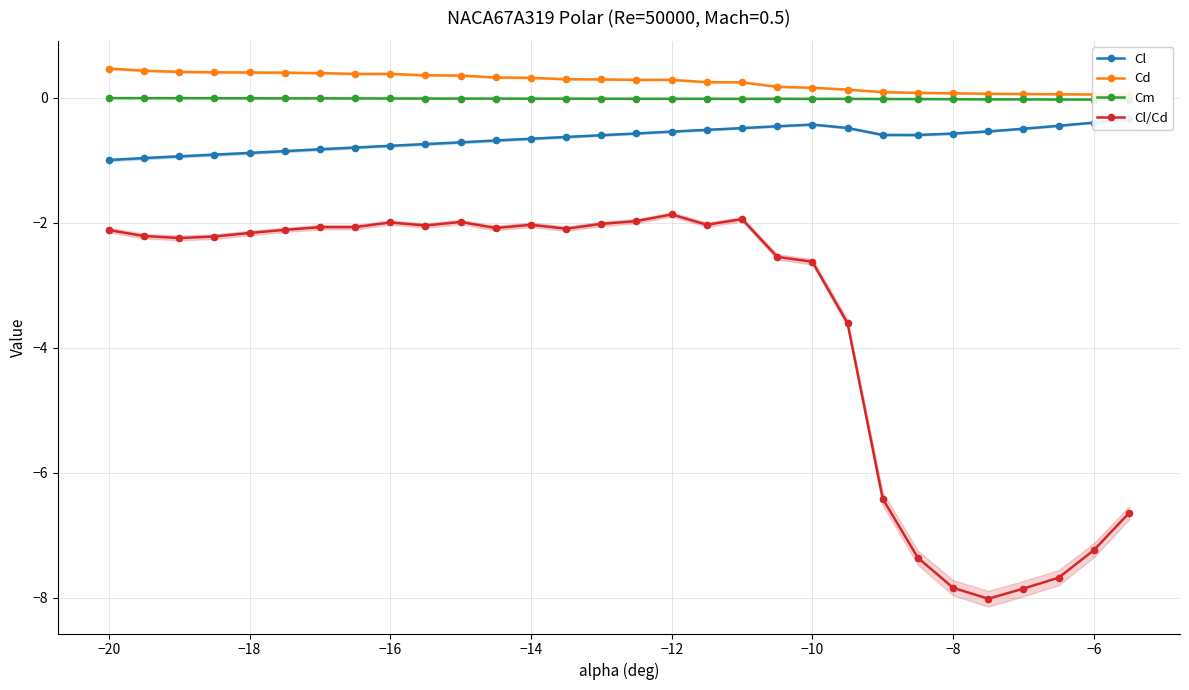

Count the number of data series in this chart.

4